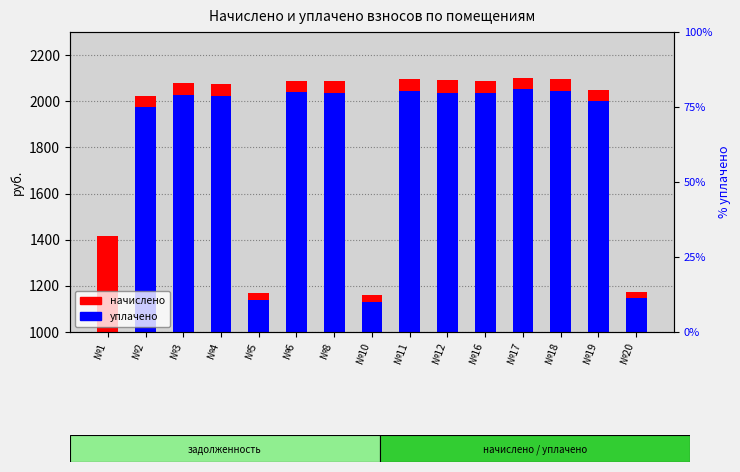

Reading right to left, extract all data points from this chart.

начислено: 1175.0	2050.5	2095.6	2102.0	2085.9	2092.3	2095.6	1158.8	2085.9	2089.1	1168.5	2073.0	2079.5	2024.8	1416.4
уплачено: 1146.5	2000.6	2044.8	2051.1	2035.4	2035.7	2044.8	1130.8	2035.4	2038.5	1140.2	2022.8	2029.1	1975.7	0.0